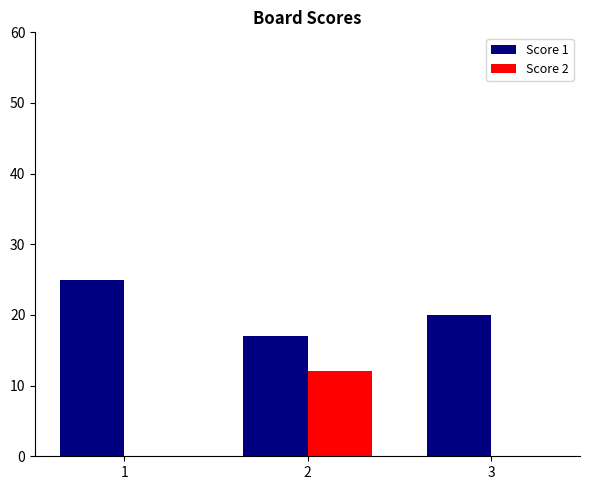

Is the value of Score 1 at 3 greater than the value of Score 2 at 2?

Yes